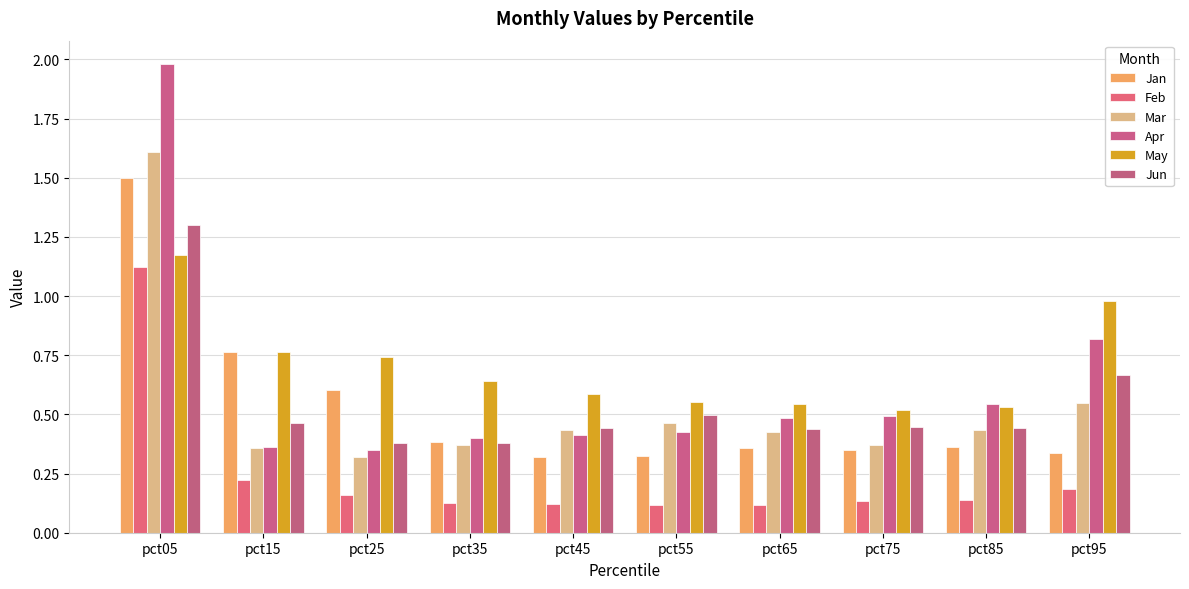

What is the difference between the maximum and minimum values in the Jun series?

0.9